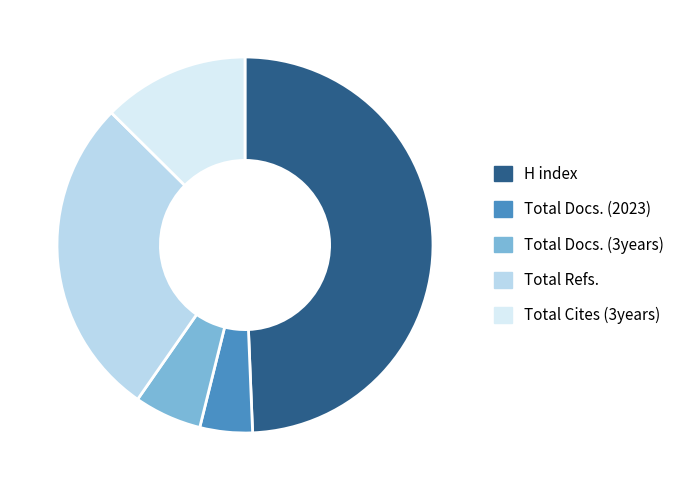

True or false: Total Refs. accounts for 28% of the total.

True